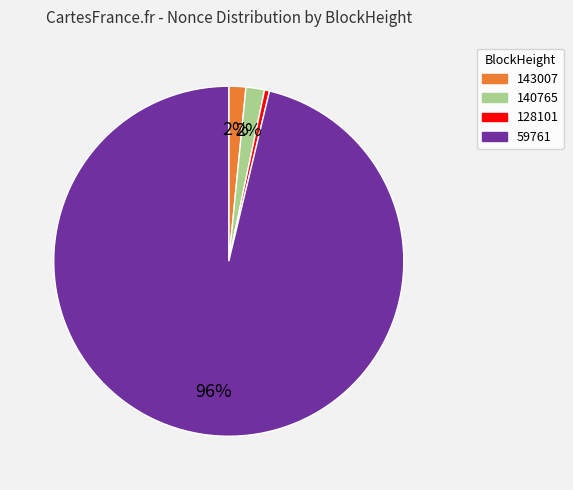

How many slices are in this pie chart?

4